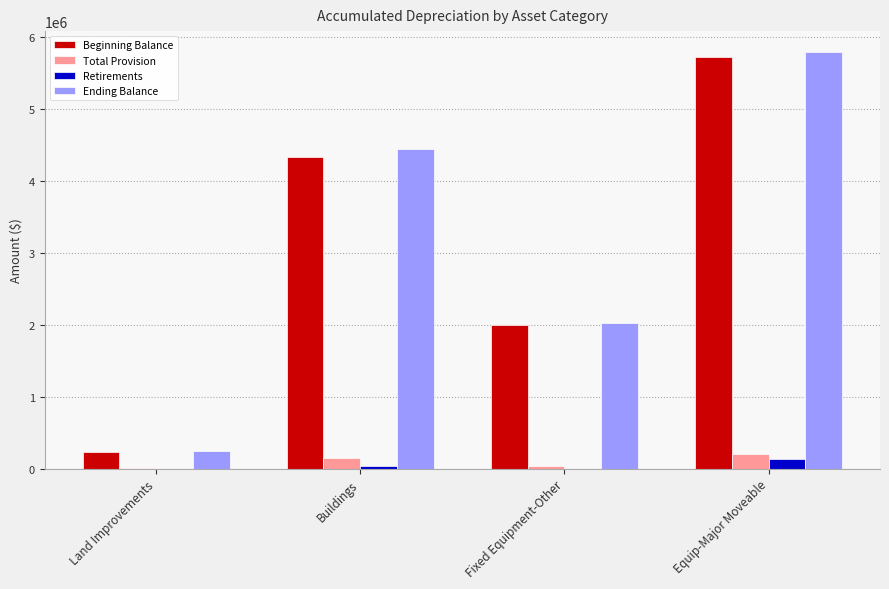

What is the highest value of the Ending Balance series?

5790138.6